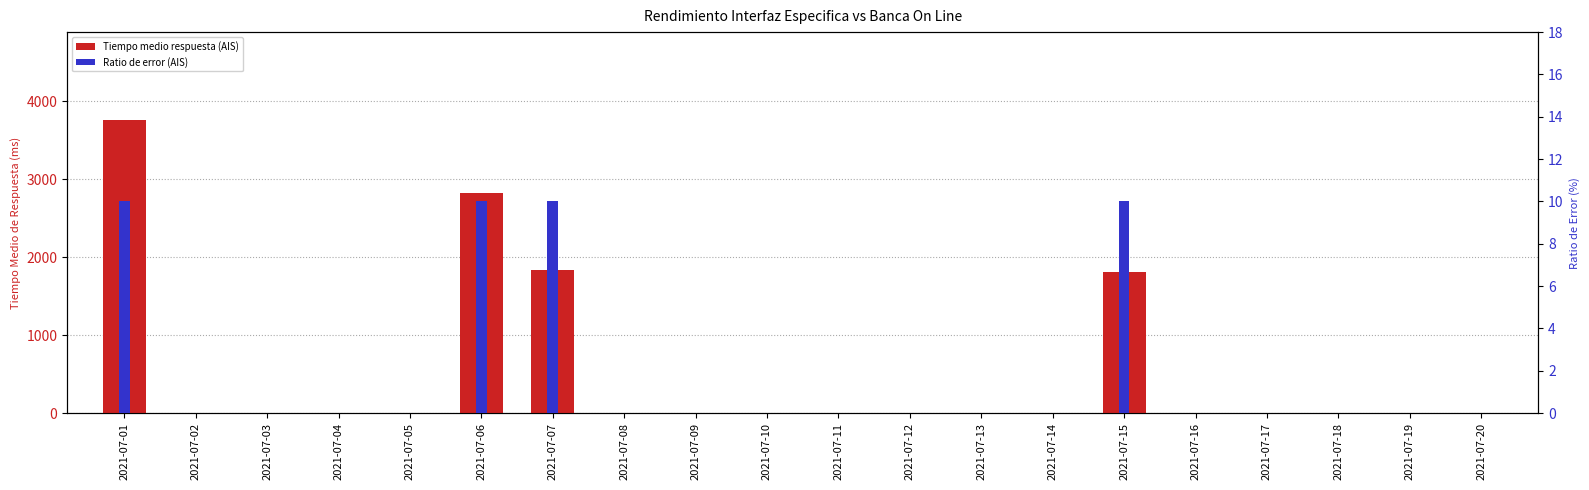

How many Ratio de error (AIS) values are between 0 and 1?

16